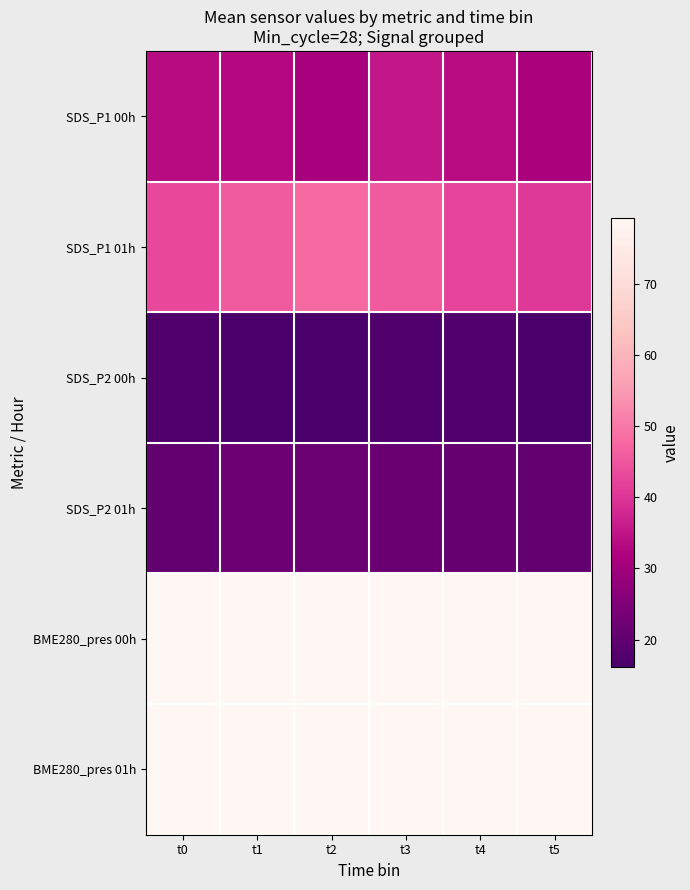

Between t0 and t5, which series saw the biggest shift?

SDS_P1 01h